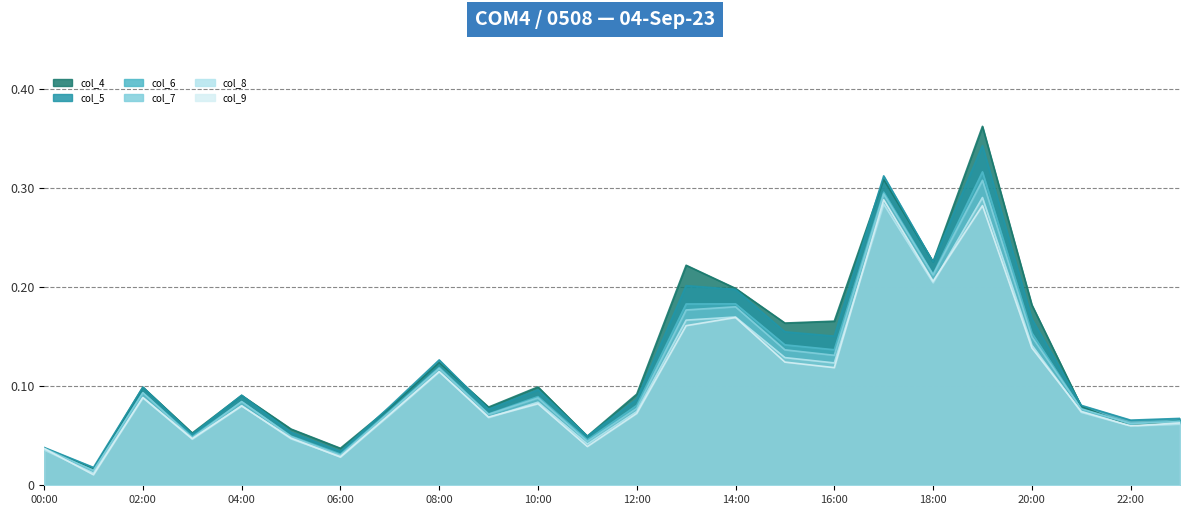

Reading left to right, transcribe all the data shown in this chart.

col_4: 0.0	0.0	0.1	0.1	0.1	0.1	0.0	0.1	0.1	0.1	0.1	0.0	0.1	0.2	0.2	0.2	0.2	0.3	0.2	0.4	0.2	0.1	0.1	0.1
col_5: 0.0	0.0	0.1	0.1	0.1	0.1	0.0	0.1	0.1	0.1	0.1	0.0	0.1	0.2	0.2	0.2	0.2	0.3	0.2	0.3	0.2	0.1	0.1	0.1
col_6: 0.0	0.0	0.1	0.0	0.1	0.0	0.0	0.1	0.1	0.1	0.1	0.0	0.1	0.2	0.2	0.1	0.1	0.3	0.2	0.3	0.2	0.1	0.1	0.1
col_7: 0.0	0.0	0.1	0.0	0.1	0.0	0.0	0.1	0.1	0.1	0.1	0.0	0.1	0.2	0.2	0.1	0.1	0.3	0.2	0.3	0.1	0.1	0.1	0.1
col_8: 0.0	0.0	0.1	0.0	0.1	0.0	0.0	0.1	0.1	0.1	0.1	0.0	0.1	0.2	0.2	0.1	0.1	0.3	0.2	0.3	0.1	0.1	0.1	0.1
col_9: 0.0	0.0	0.1	0.0	0.1	0.0	0.0	0.1	0.1	0.1	0.1	0.0	0.1	0.2	0.2	0.1	0.1	0.3	0.2	0.3	0.1	0.1	0.1	0.1